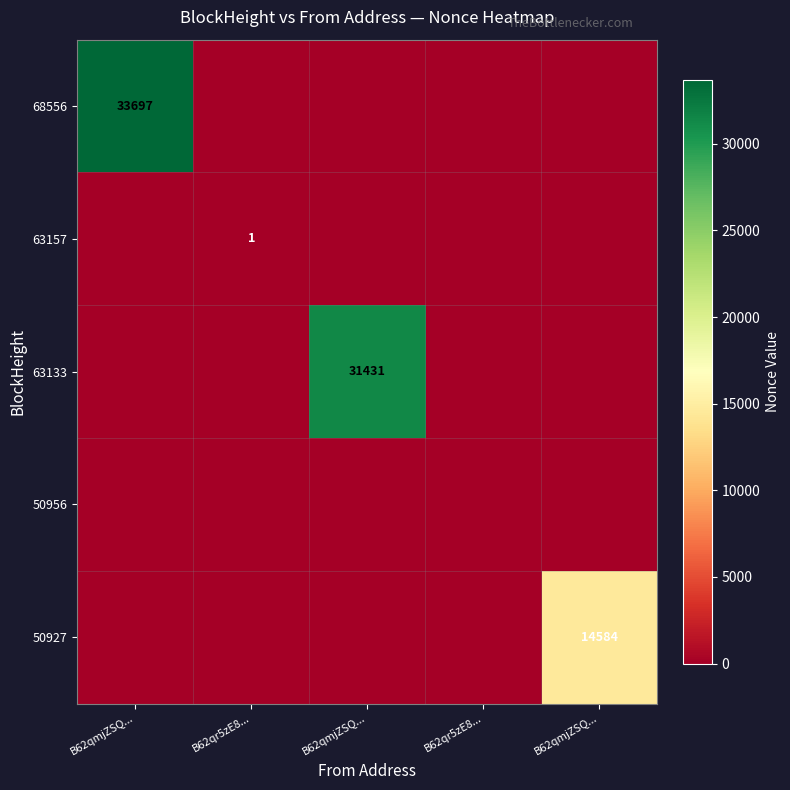

True or false: 68556 has a value of 33697 at B62qmjZSQ....

True